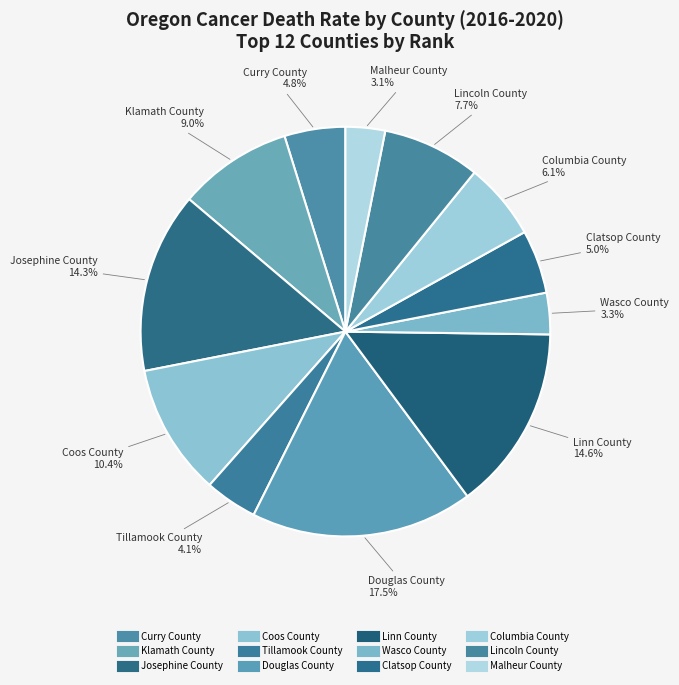

The Curry County slice represents 10% of the pie. True or false?

False